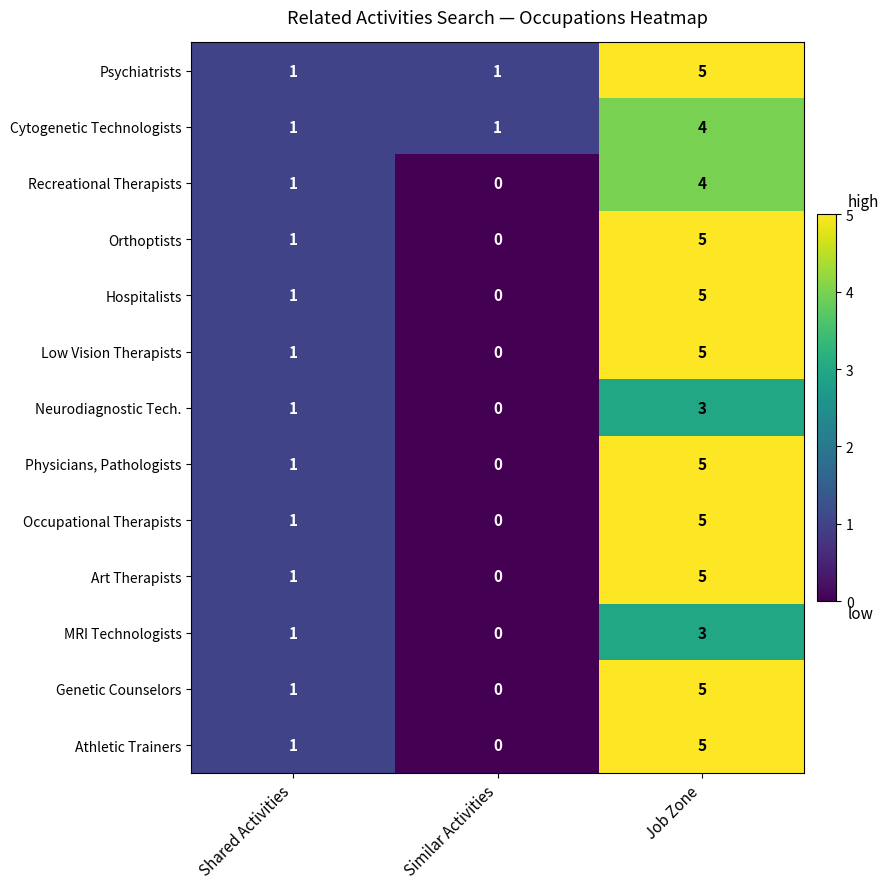

Which series has the largest total across all categories?

Psychiatrists